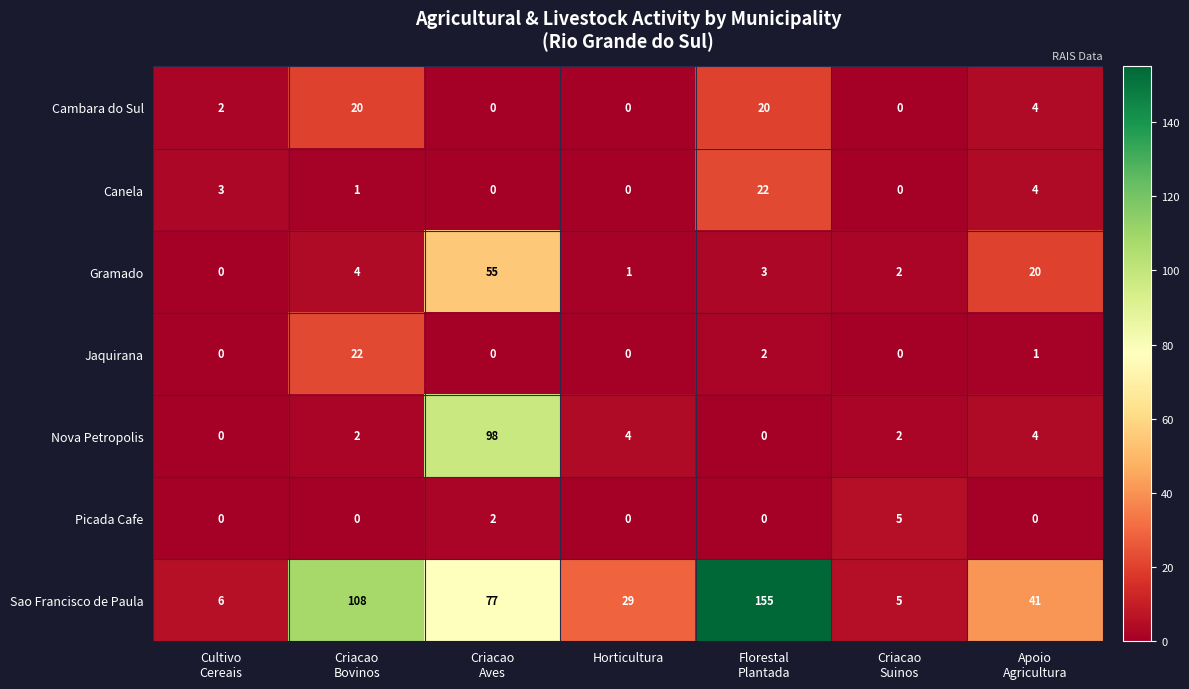

At which category does the chart reach its peak across all series?

Florestal
Plantada